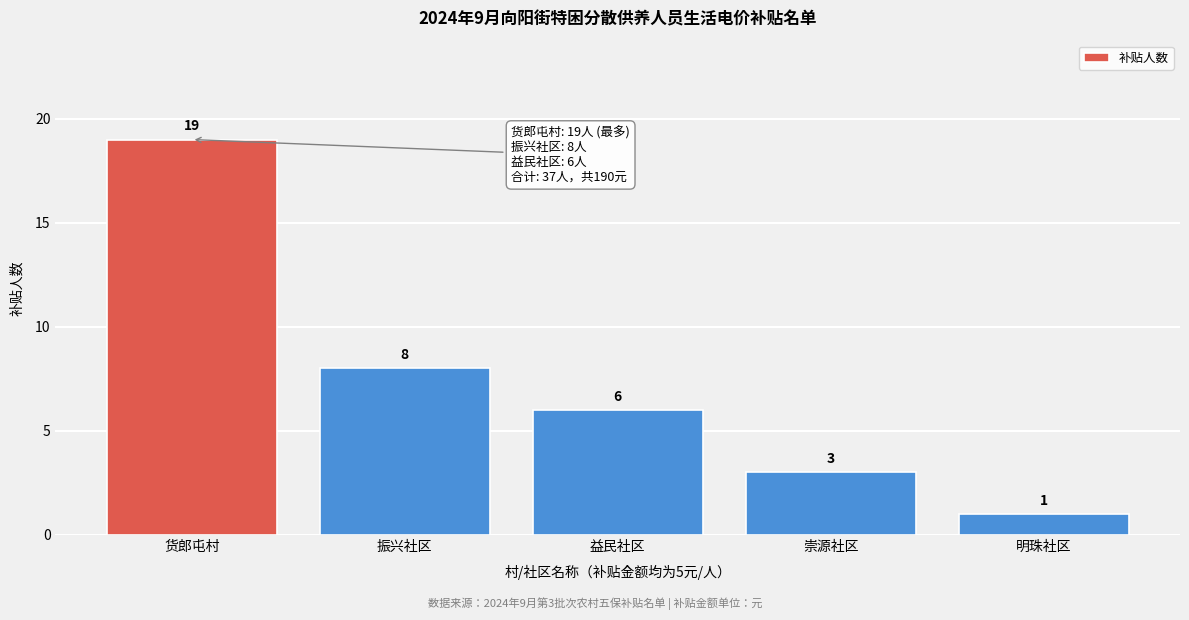

Reading left to right, extract all data points from this chart.

货郎屯村=19	振兴社区=8	益民社区=6	崇源社区=3	明珠社区=1